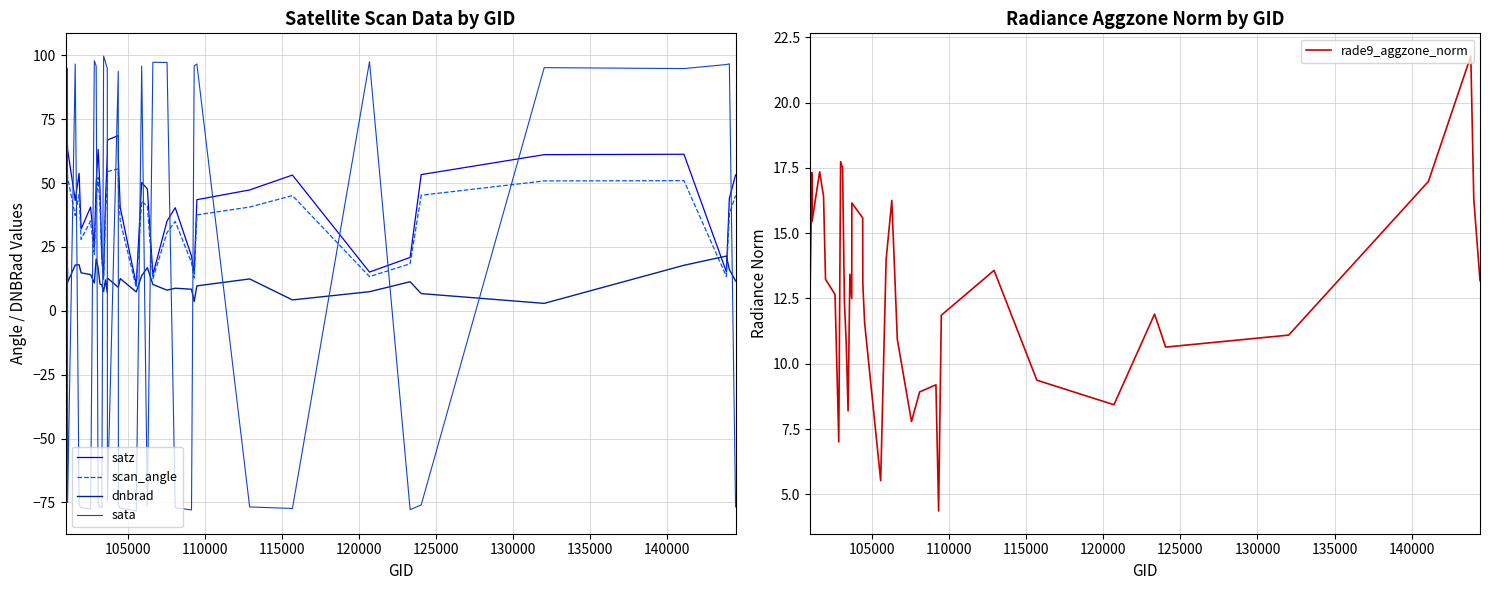

What is the difference between the second highest and second lowest values in the rade9_aggzone_norm series?

12.2